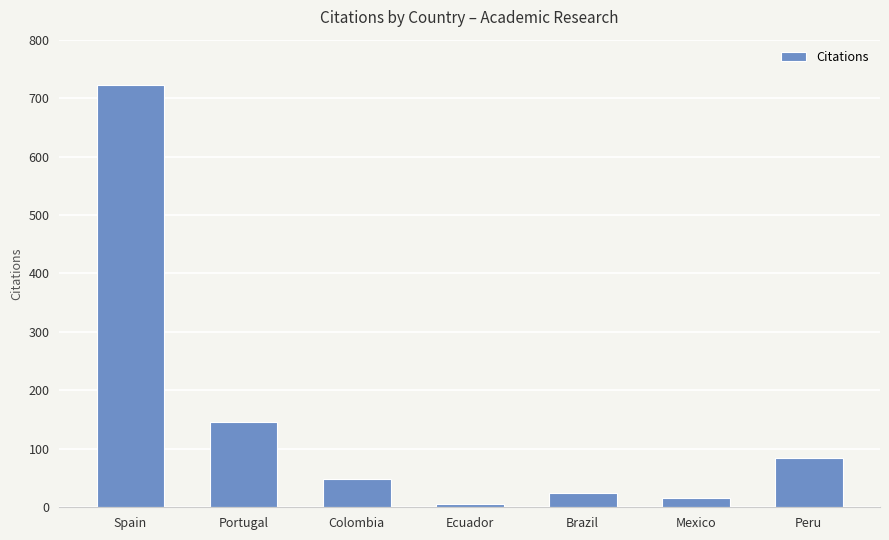

Reading left to right, what are all the values shown in this chart?

723	146	48	6	24	16	84